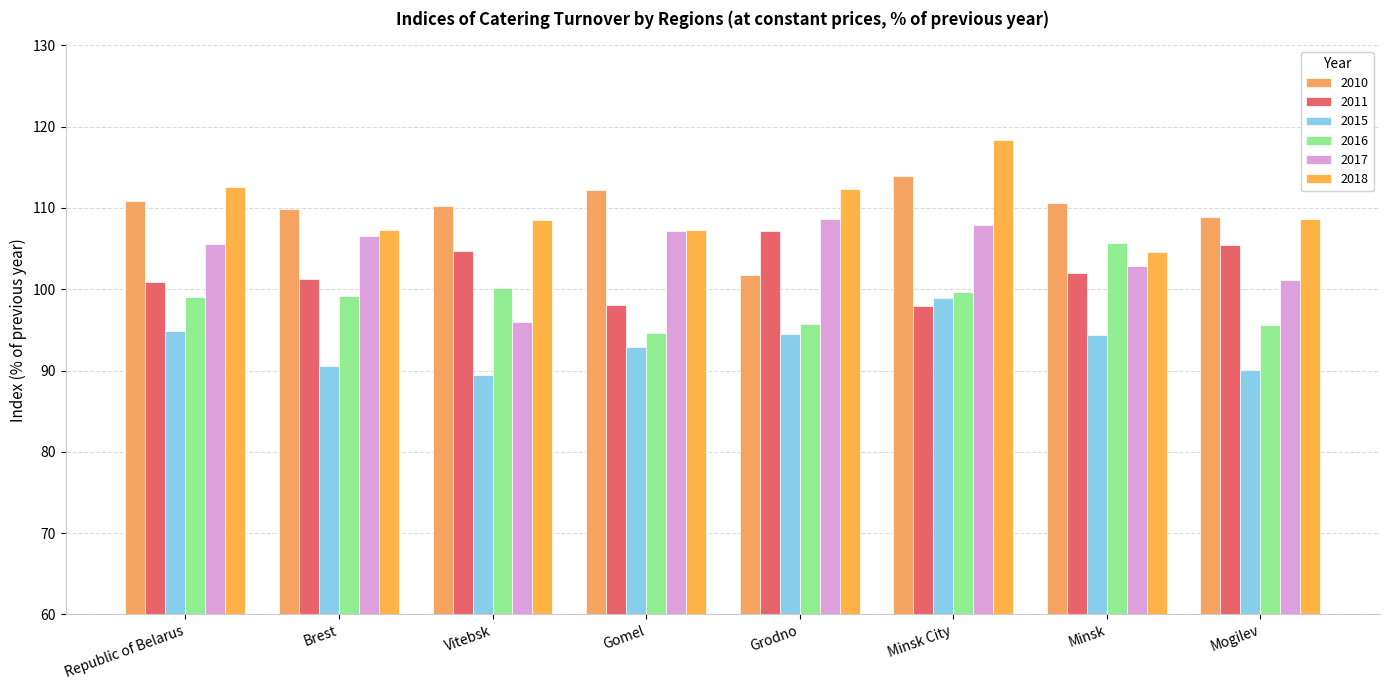

What is the value of the 2015 bar at the 5th from the left?

94.5